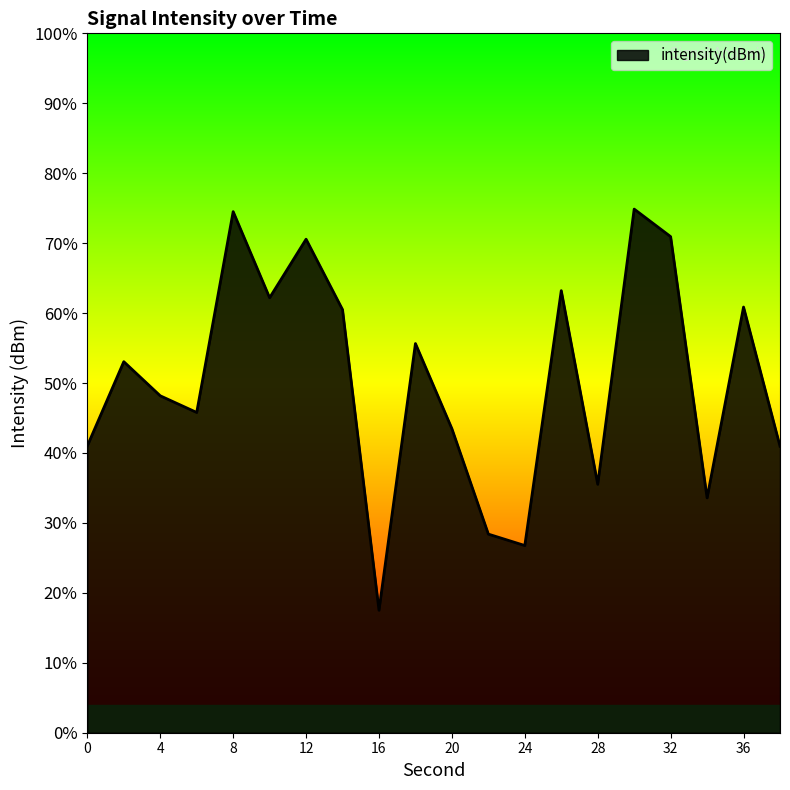

How many lines are shown in the chart?

1